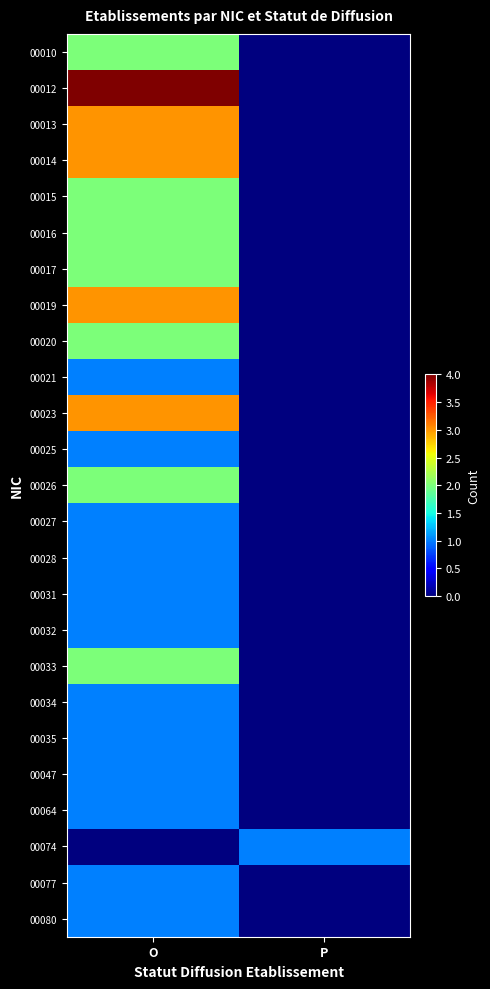

At which category is the sum across all series the highest?

O